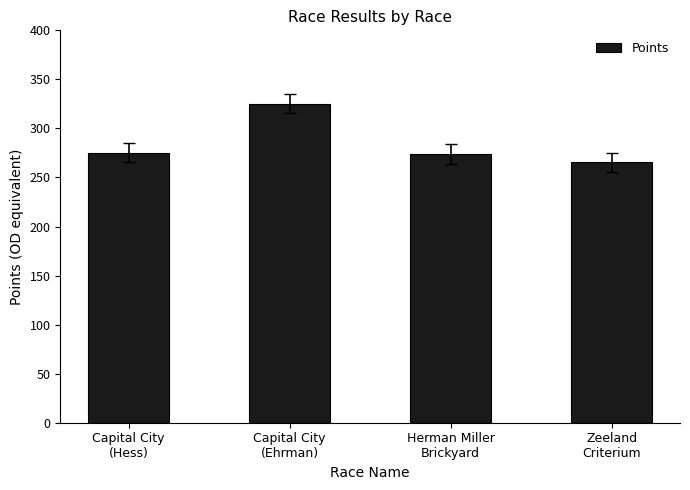

Count the number of data series in this chart.

1